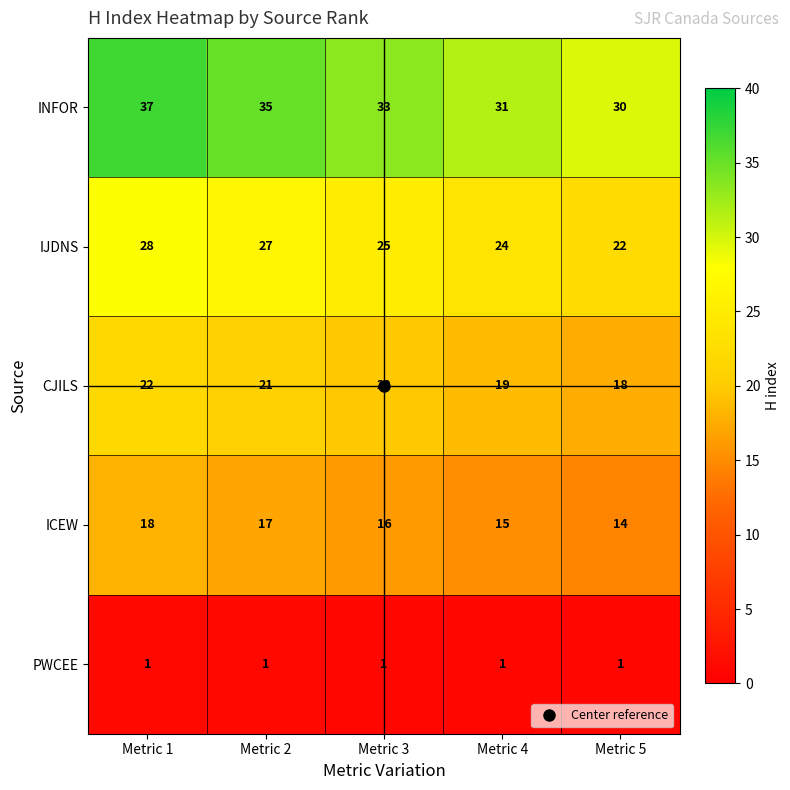

At which label is IJDNS closest to 25?

Metric 3